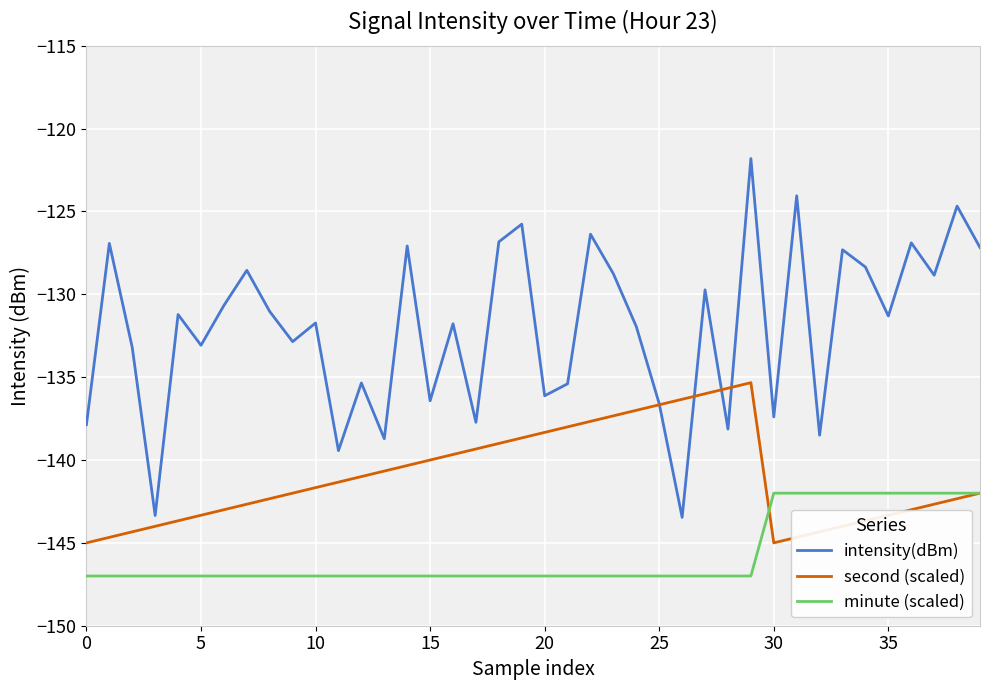

Is this an area chart (filled region under the line)?

No